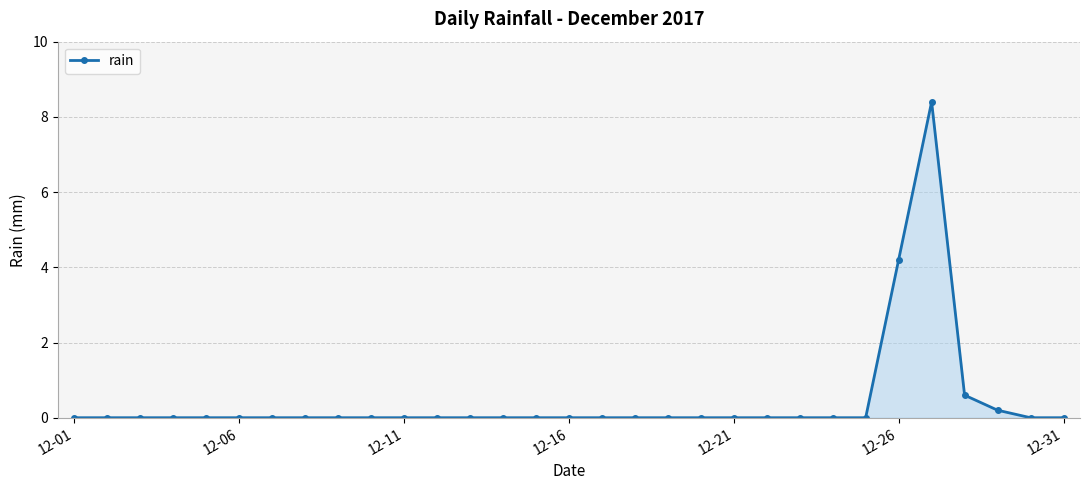

What is the difference between the maximum and minimum values?

8.4